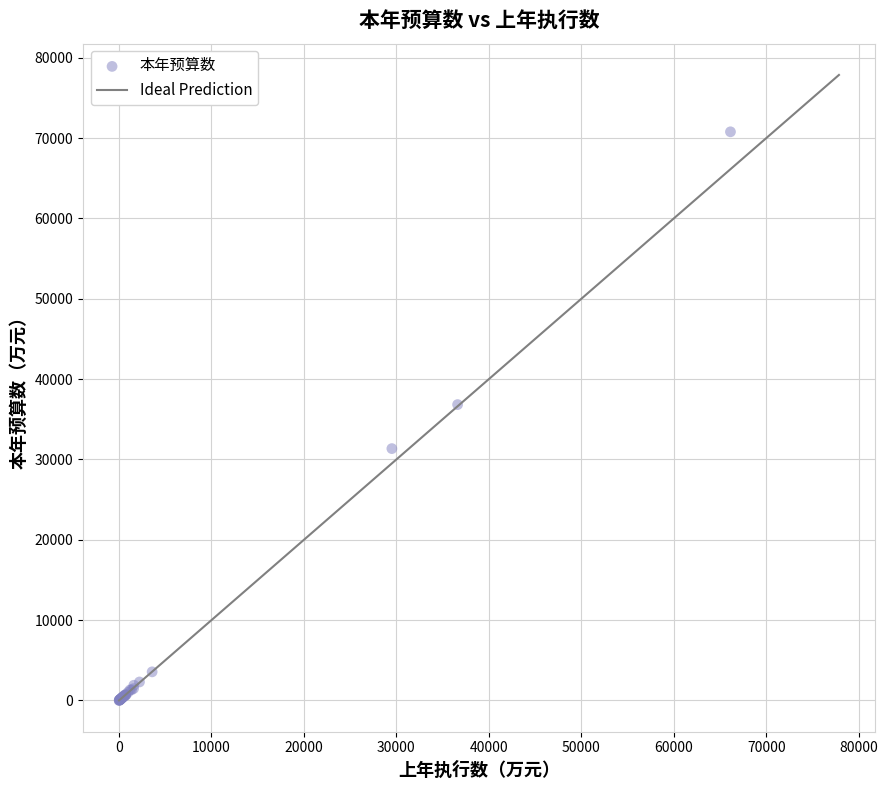

What Y value in the scatter plot is closest to 35394?

36831.6